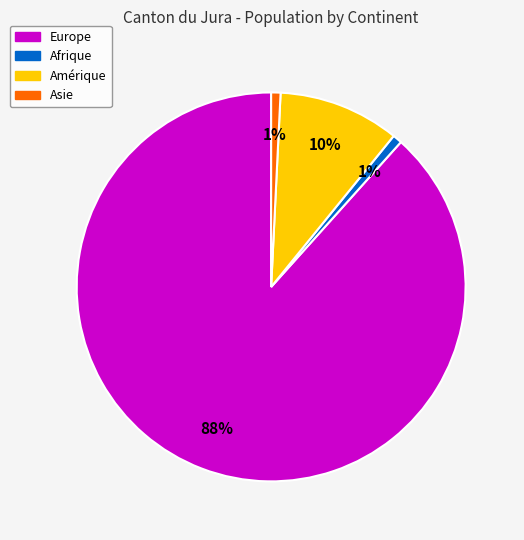

To the nearest percent, what is the average slice percentage?

25%